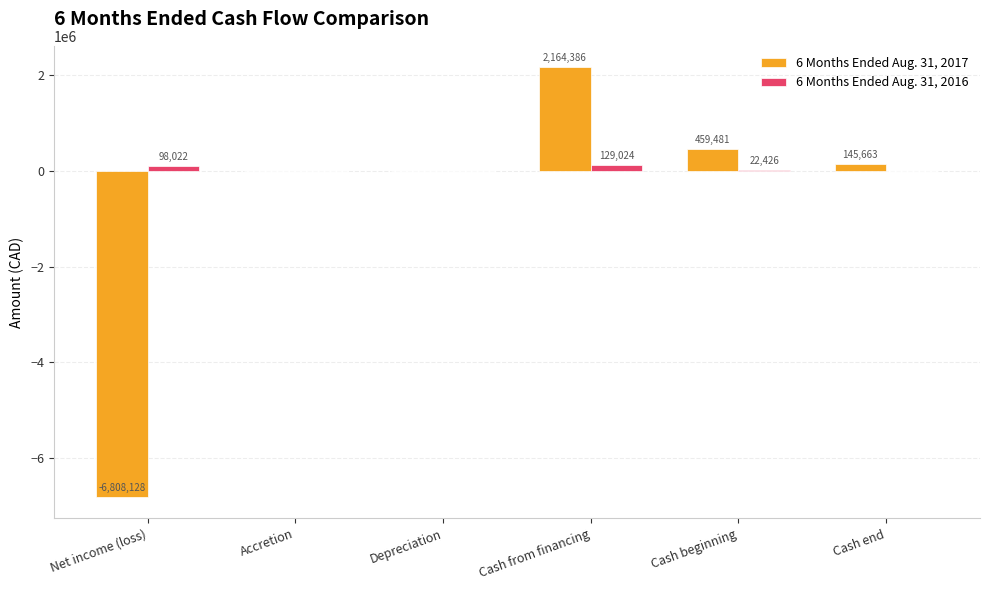

How many values in 6 Months Ended Aug. 31, 2017 are above zero?

5